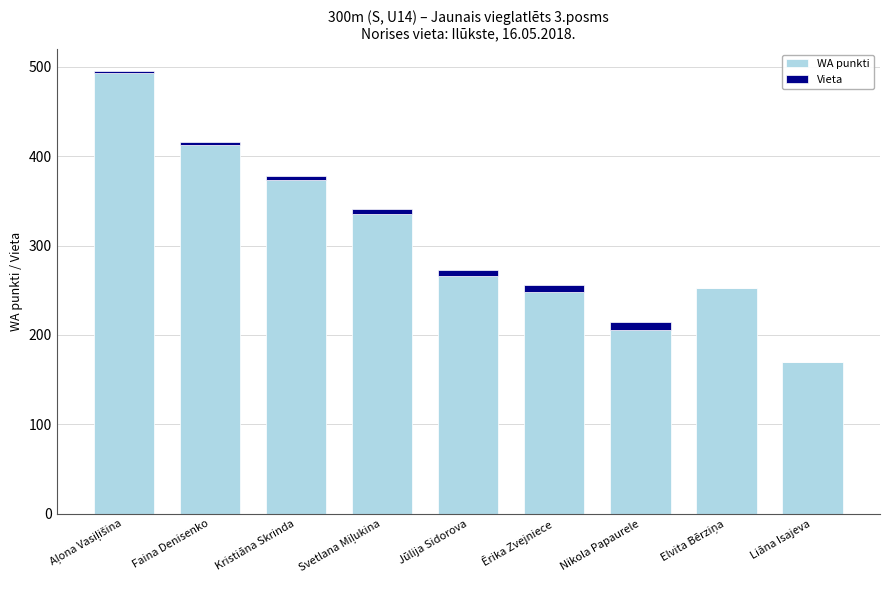

Is it true that WA punkti equals 226 at Liāna Isajeva?

False